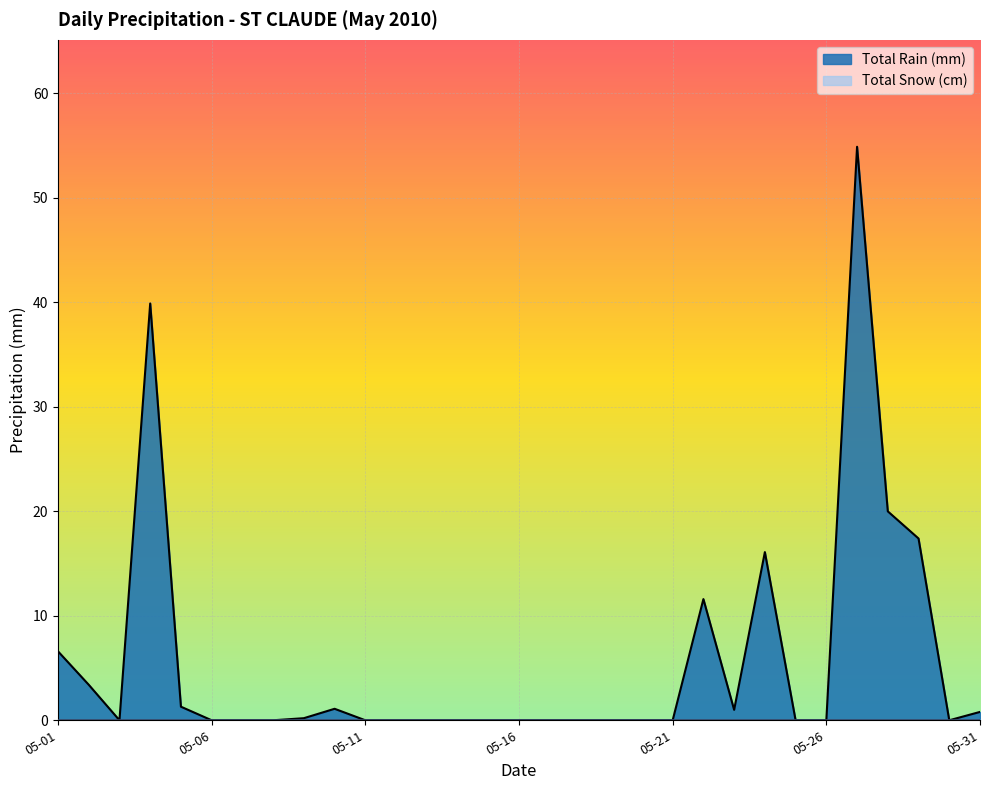

Is it true that the value at 2010-05-18 is 30.6?

False